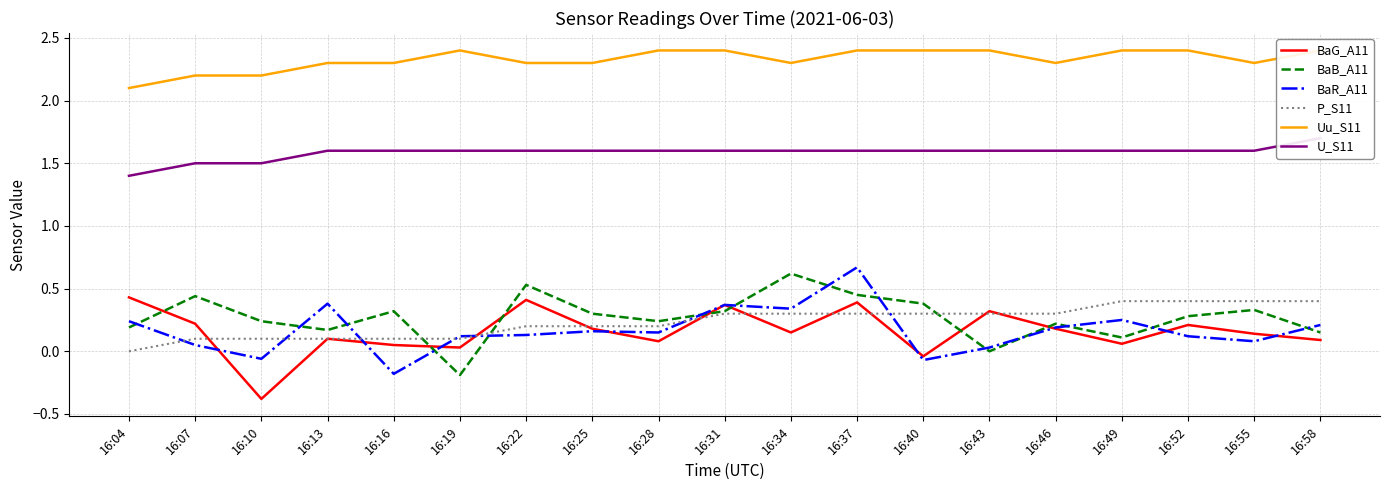

Is it true that BaB_A11 equals 0.2 at 16:07?

False